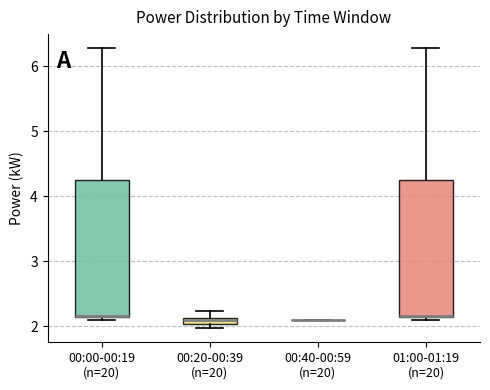

Where does the median line of the box for 01:00-01:19 (n=20) sit on the y-axis? The values are not printed on the chart, so give them approximately, as read against the axis.

2.2